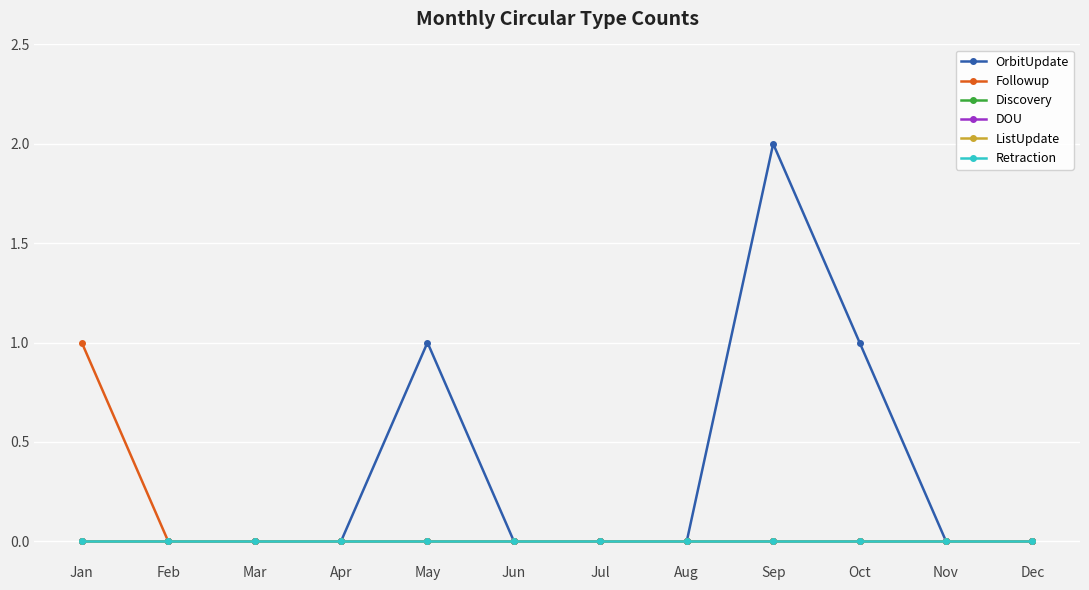

Does the chart have visible grid lines?

Yes